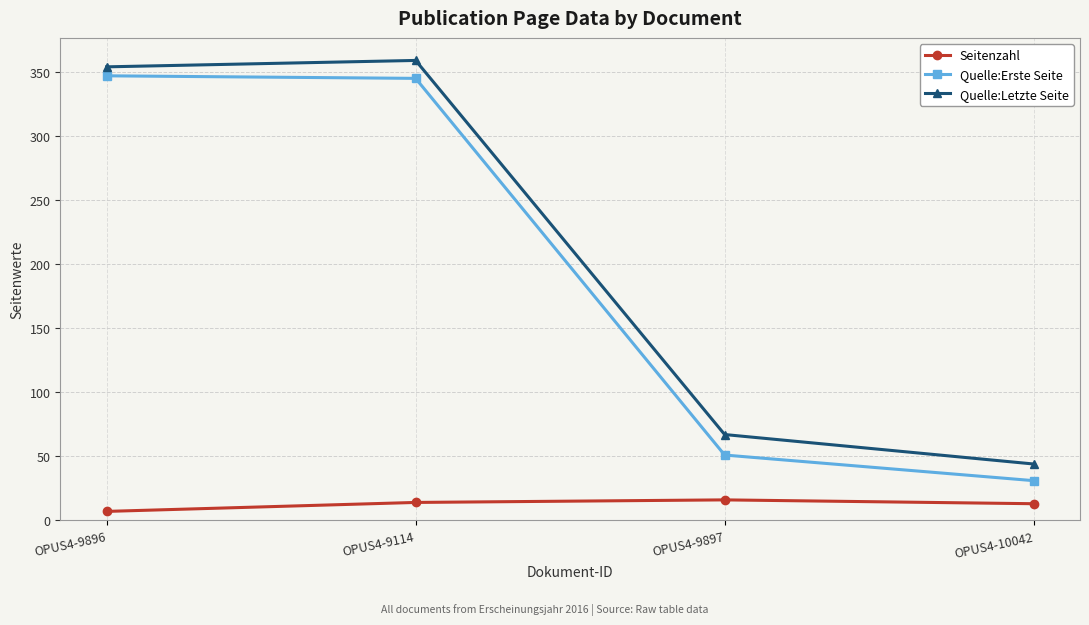

True or false: Quelle:Letzte Seite and Seitenzahl intersect in this chart.

False